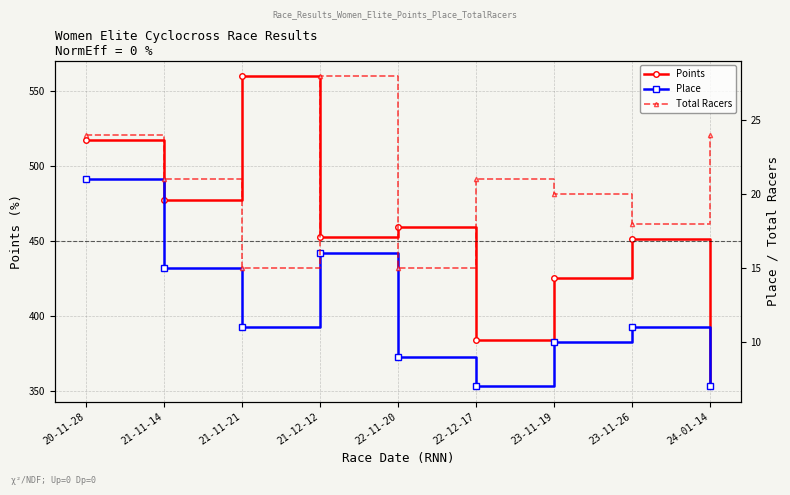

At how many categories does at least one series exceed 527?

1